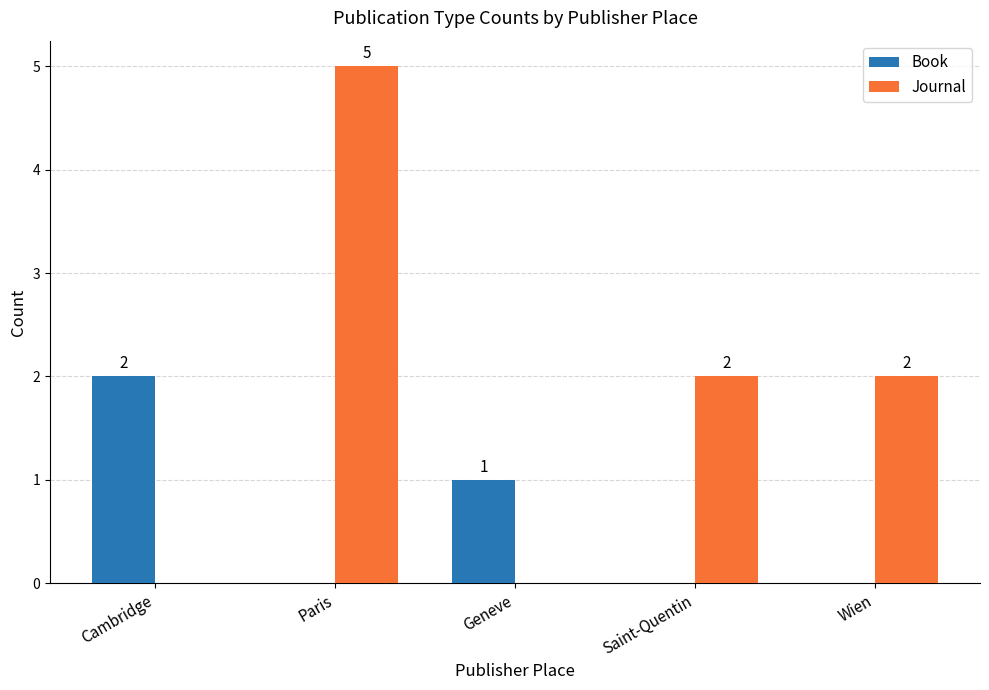

Which series has the largest total across all categories?

Journal